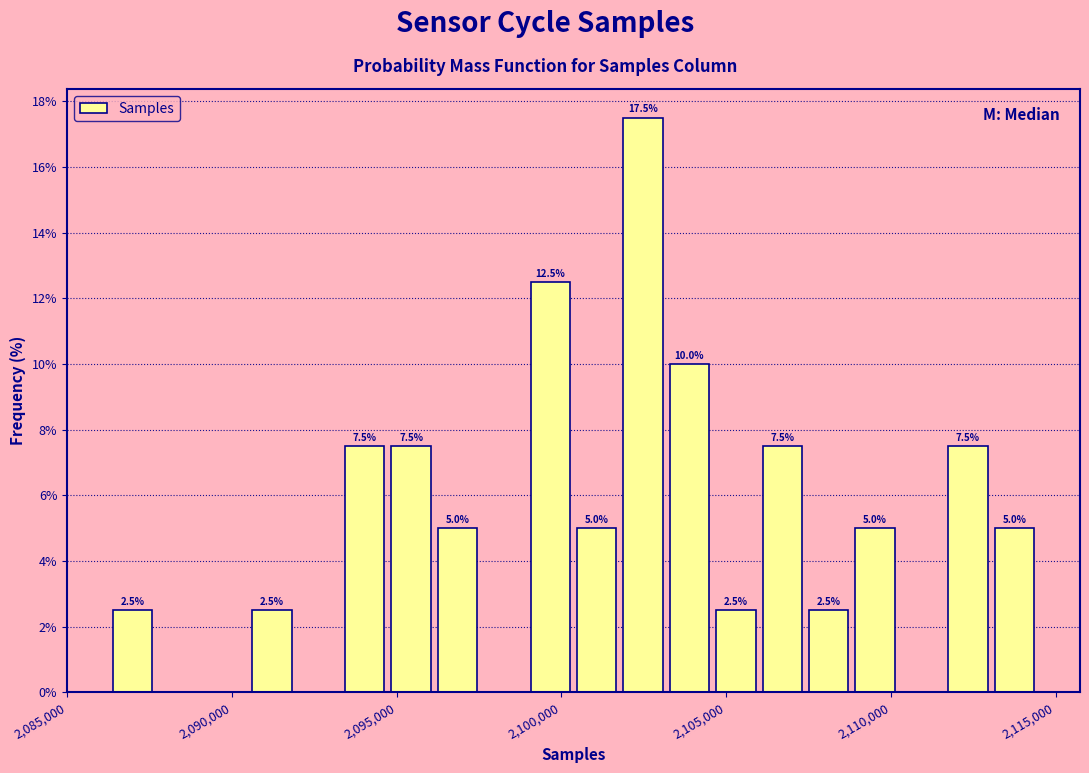

Around what value on the x-axis is the tallest bar? Give the approximate position of its centre, as read against the axis.

2102500